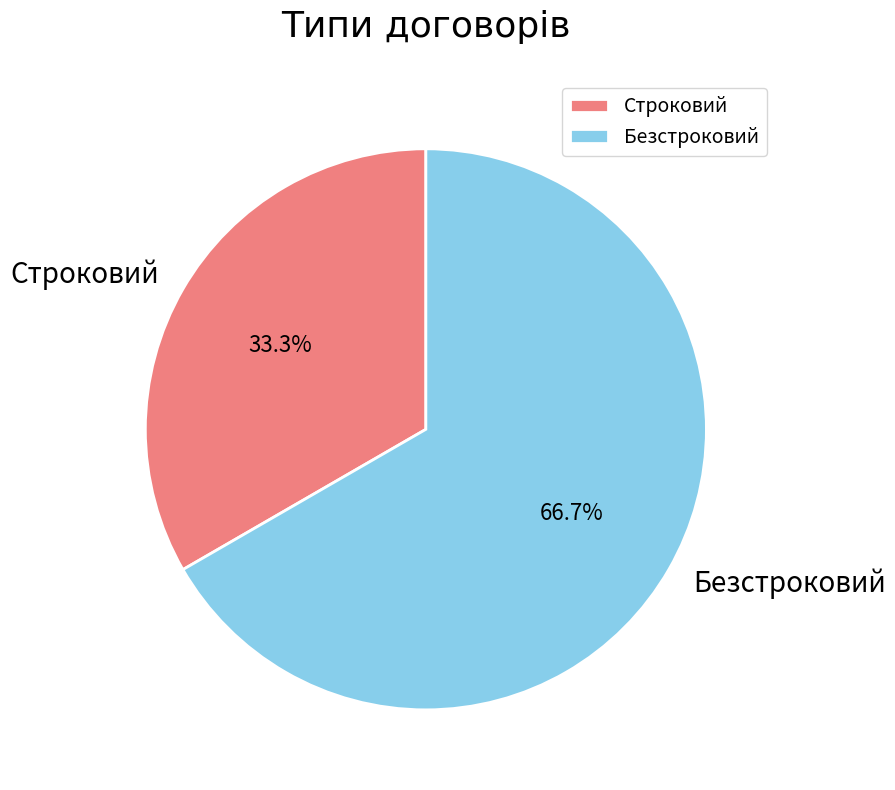

Does Строковий account for over 50% of the chart?

No